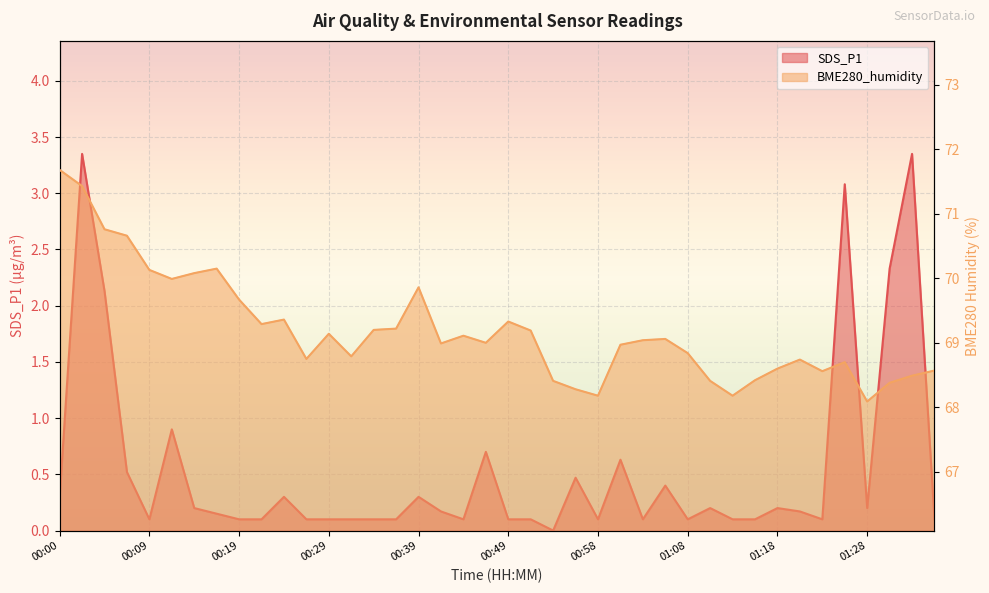

What position from the left is 01:33?

39